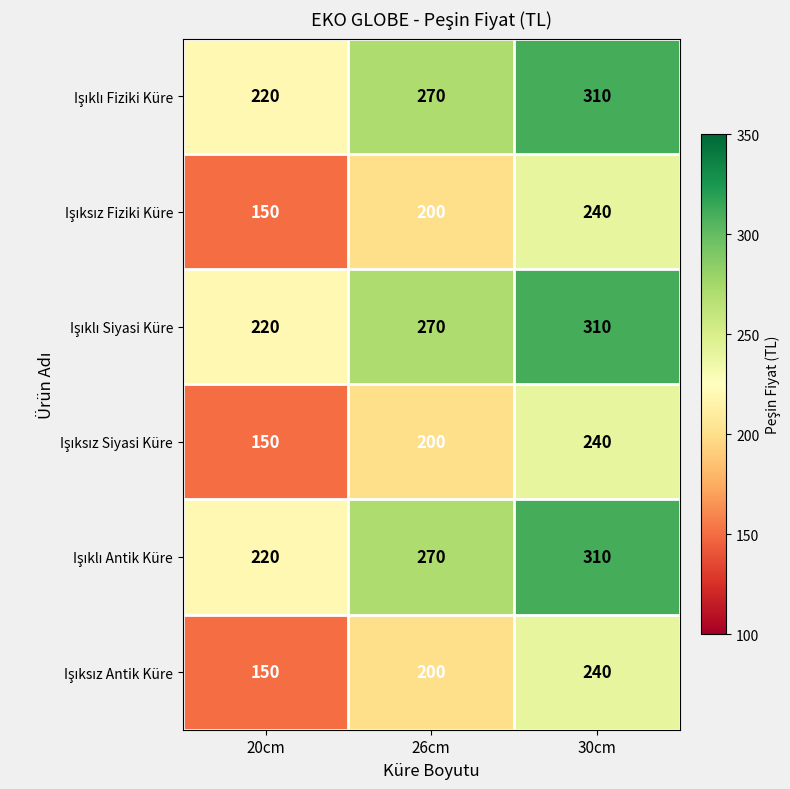

What is the difference between the highest and lowest values at 20cm?

70